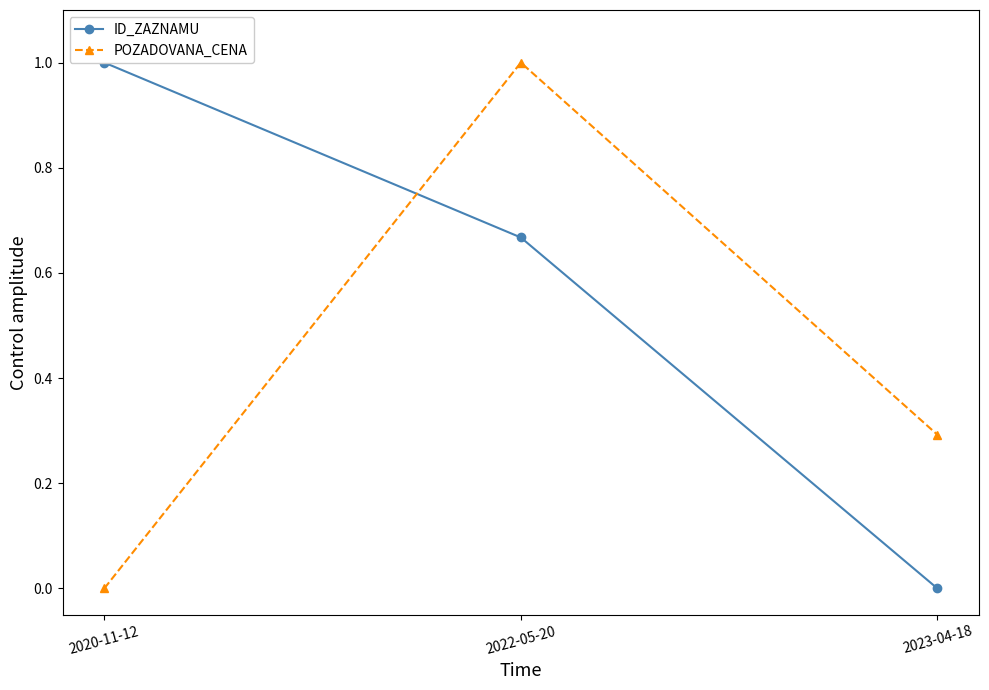

The value of POZADOVANA_CENA at 2023-04-18 is 0.1. True or false?

False